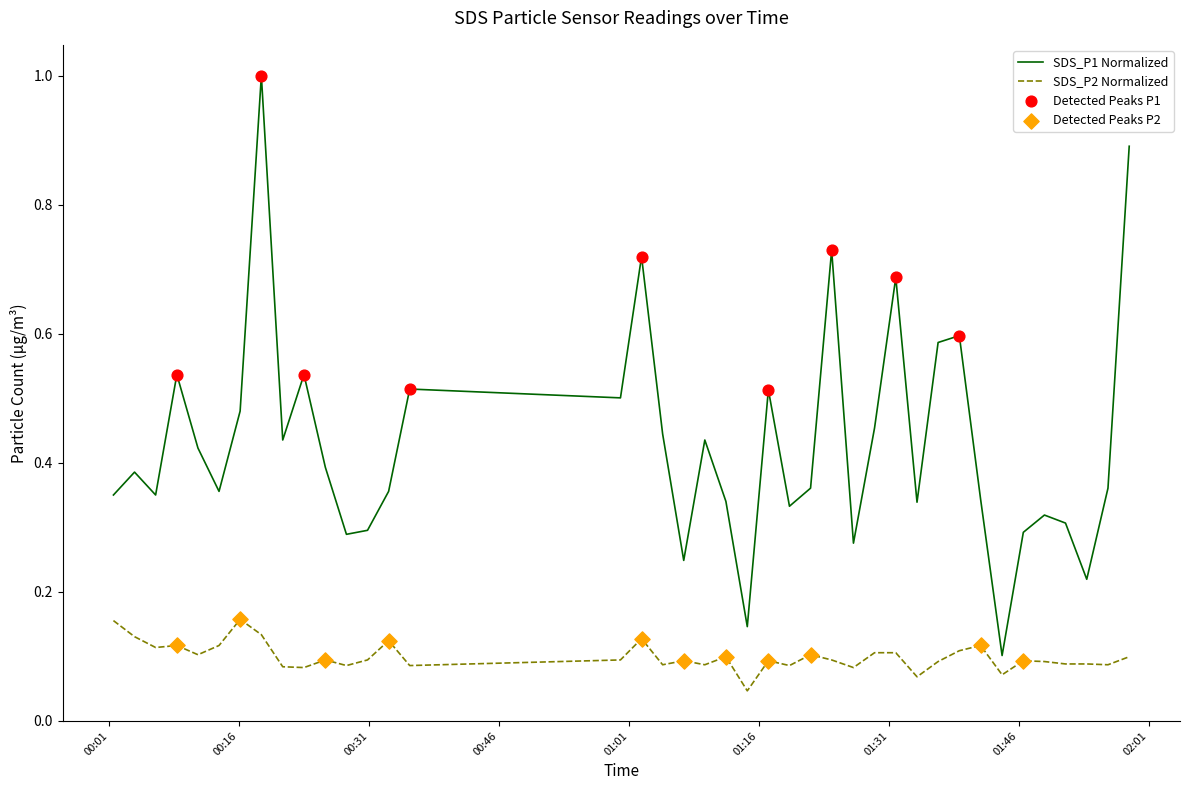

Which series has the widest spread of values?

SDS_P1 Normalized